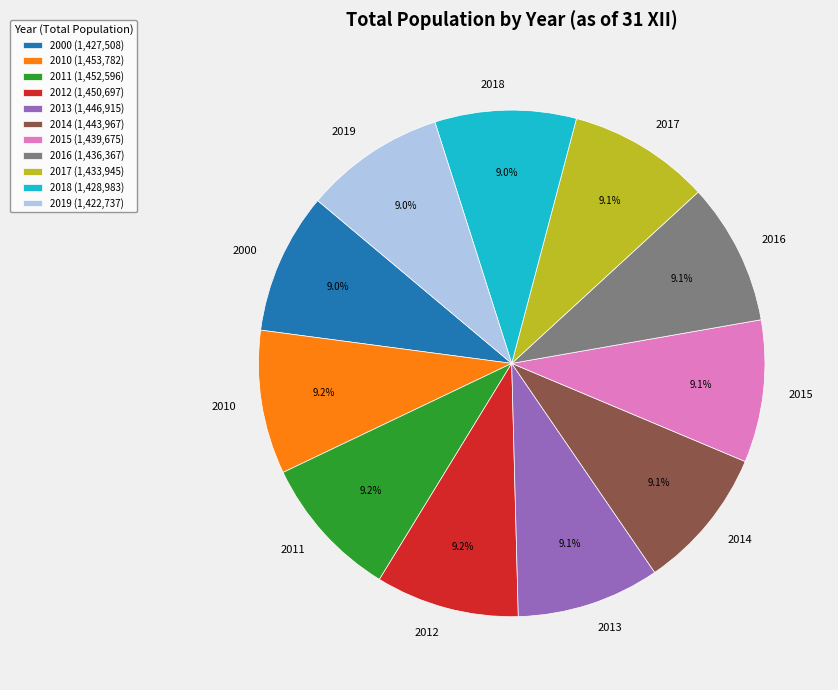

Is there a majority slice in this chart?

No